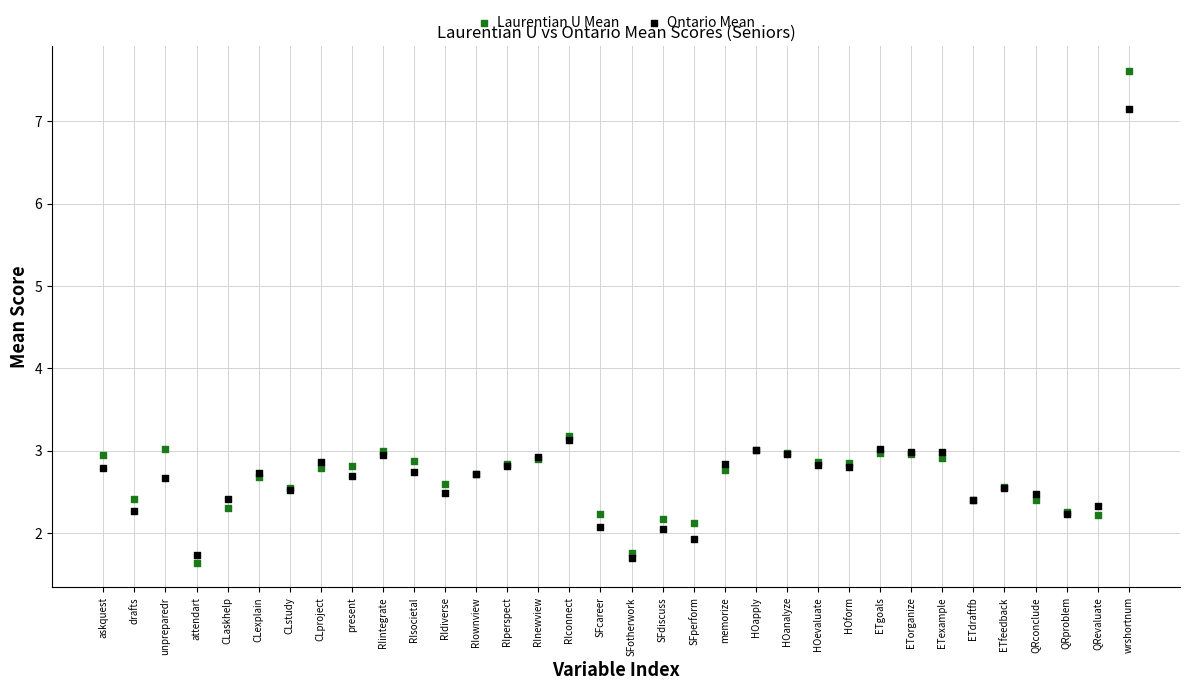

Which series contains the lowest Y value?

Laurentian U Mean